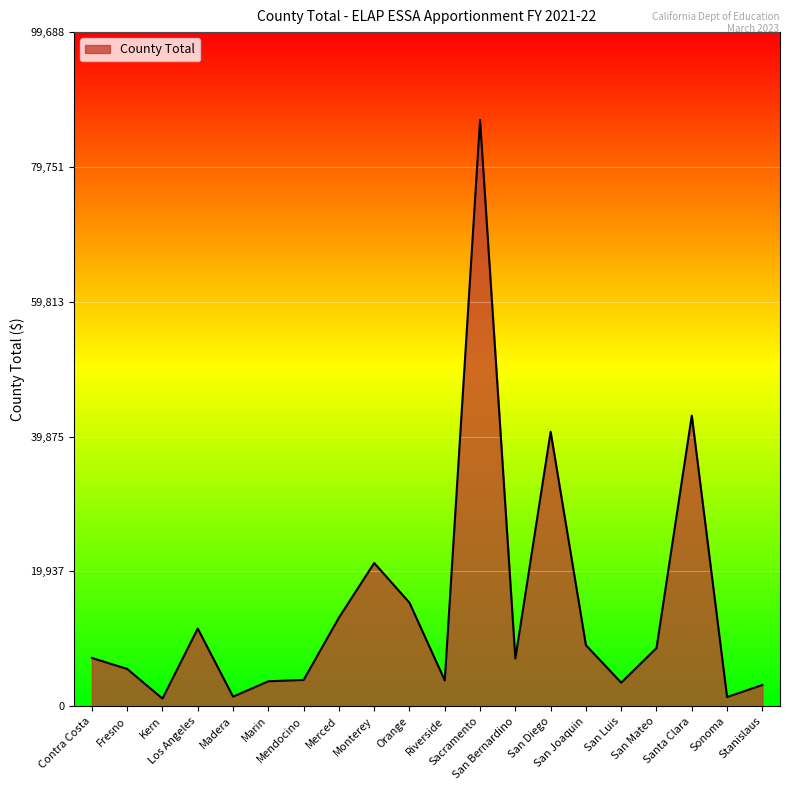

What is the greatest value displayed?

86686